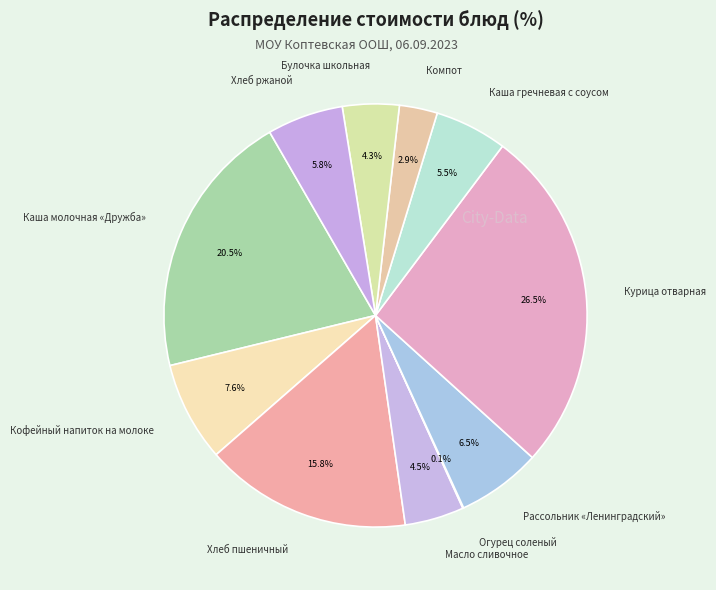

To the nearest percent, what is the difference between the Кофейный напиток на молоке and Масло сливочное slice percentages?

3%